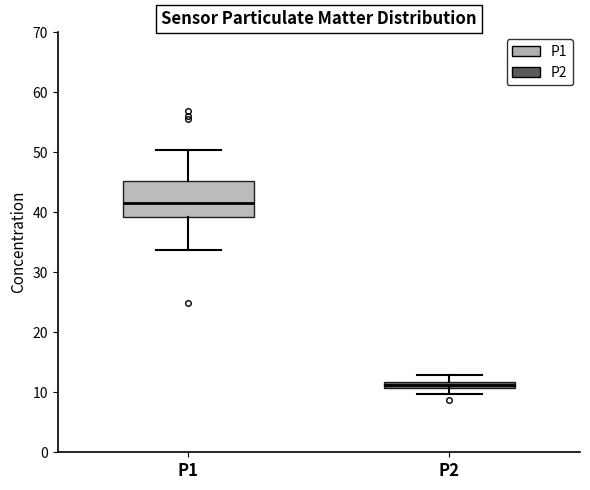

Which box is the tallest, from its lower edge to its upper edge?

P1